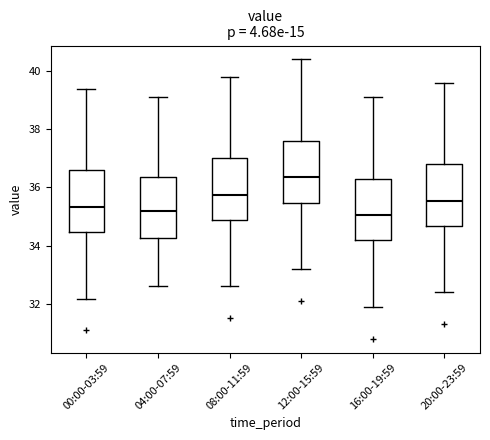

Reading left to right, read every box against the y-axis: the position of its median line, the range the box covers, and the ends of its whiskers. The values are not printed on the chart, so give them approximately, as read against the axis.

00:00-03:59: median 35.4, box 34.4 to 36.6, whiskers 32.2 to 39.4
04:00-07:59: median 35.2, box 34.2 to 36.4, whiskers 32.6 to 39.2
08:00-11:59: median 35.8, box 34.8 to 37.0, whiskers 32.6 to 39.8
12:00-15:59: median 36.4, box 35.4 to 37.6, whiskers 33.2 to 40.4
16:00-19:59: median 35.0, box 34.2 to 36.4, whiskers 32.0 to 39.2
20:00-23:59: median 35.6, box 34.6 to 36.8, whiskers 32.4 to 39.6